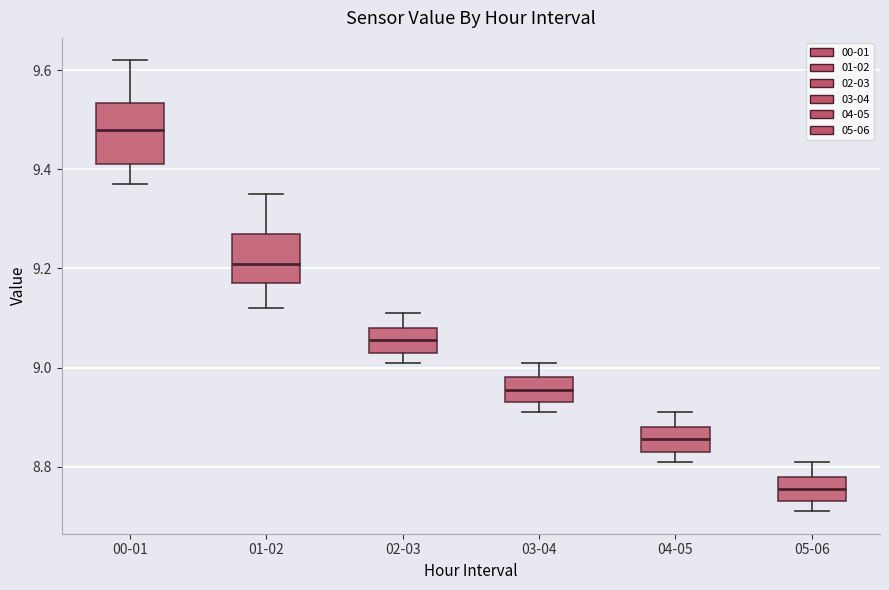

Which box is the tallest, from its lower edge to its upper edge?

00-01